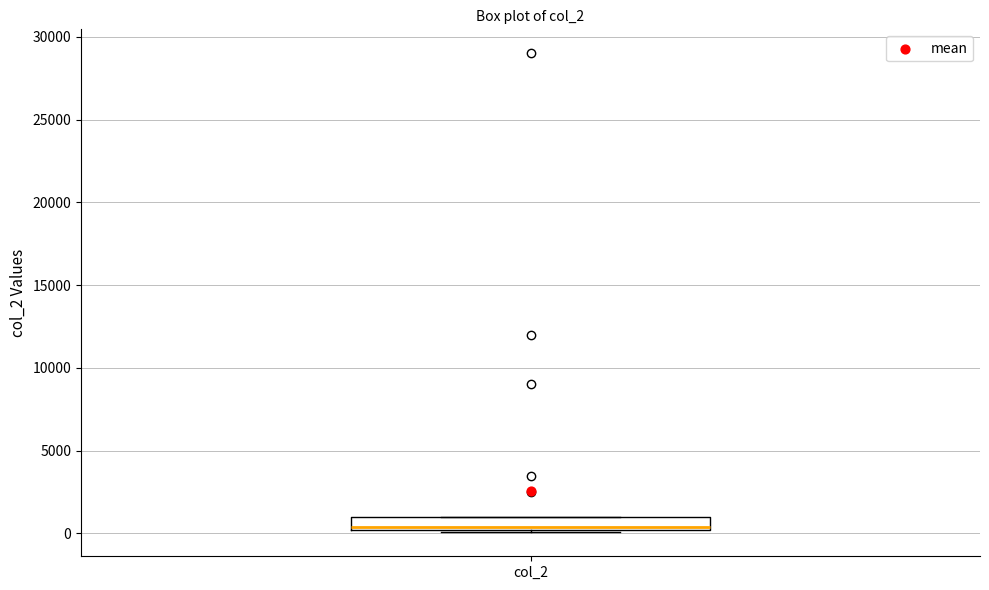

Transcribe this box plot: give where the median line is, the range the box spans, and where the two whiskers end, as read against the y-axis. The values are not printed on the chart, so give them approximately, as read against the axis.

median 500, box 0 to 1000, whiskers 0 to 1000